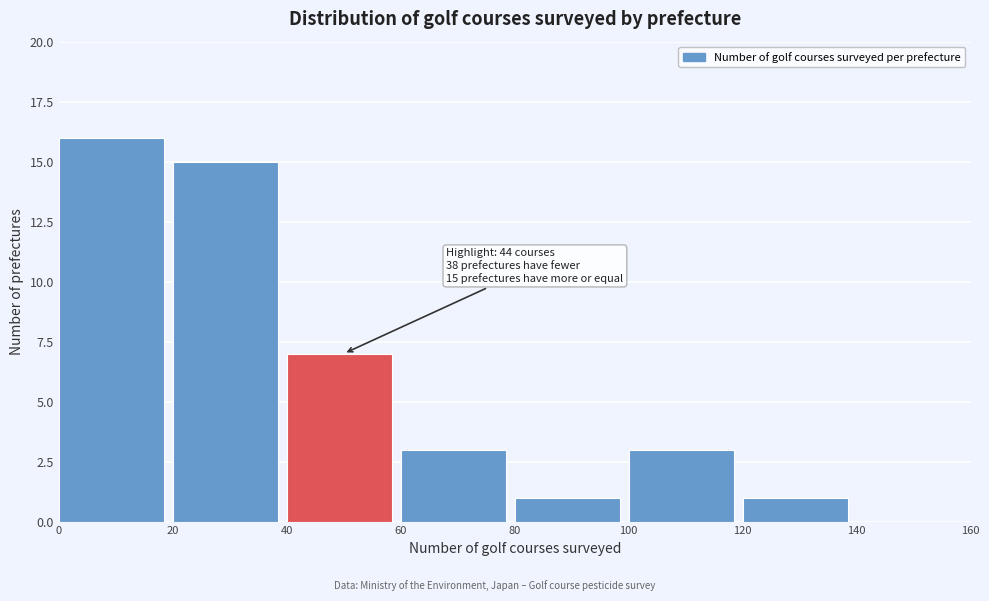

Over which range of the x-axis is the bar tallest?

0 to 20